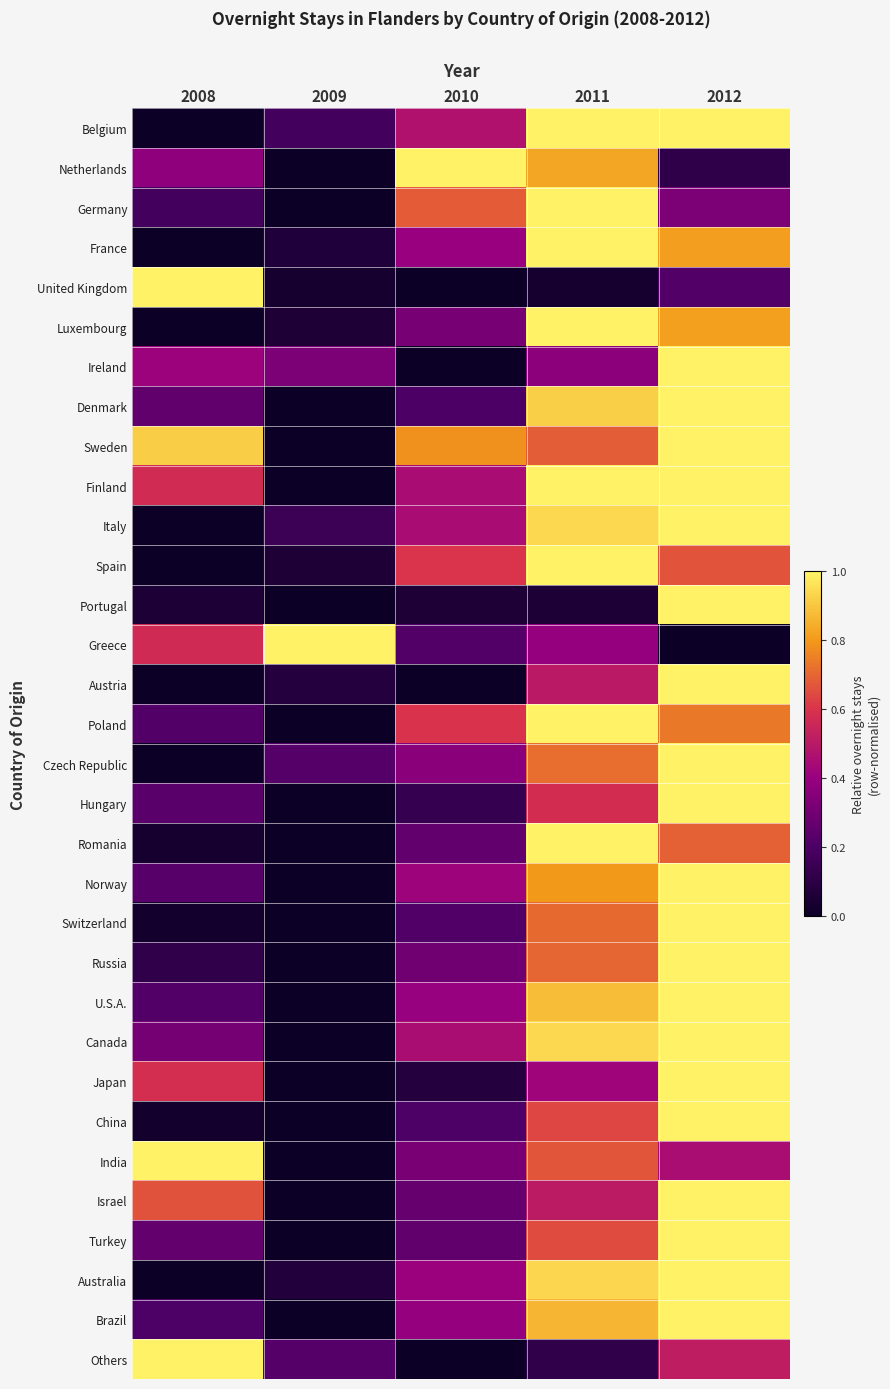

Reading left to right, what are all the values shown in this chart?

Belgium: 2008=0.0	2009=0.2	2010=0.5	2011=1.0	2012=1.0
Netherlands: 2008=0.4	2009=0.0	2010=1.0	2011=0.8	2012=0.1
Germany: 2008=0.2	2009=0.0	2010=0.7	2011=1.0	2012=0.3
France: 2008=0.0	2009=0.1	2010=0.4	2011=1.0	2012=0.8
United Kingdom: 2008=1.0	2009=0.0	2010=0.0	2011=0.0	2012=0.2
Luxembourg: 2008=0.0	2009=0.1	2010=0.3	2011=1.0	2012=0.8
Ireland: 2008=0.4	2009=0.3	2010=0.0	2011=0.4	2012=1.0
Denmark: 2008=0.3	2009=0.0	2010=0.2	2011=0.9	2012=1.0
Sweden: 2008=0.9	2009=0.0	2010=0.8	2011=0.7	2012=1.0
Finland: 2008=0.6	2009=0.0	2010=0.5	2011=1.0	2012=1.0
Italy: 2008=0.0	2009=0.2	2010=0.5	2011=0.9	2012=1.0
Spain: 2008=0.0	2009=0.1	2010=0.6	2011=1.0	2012=0.7
Portugal: 2008=0.1	2009=0.0	2010=0.1	2011=0.1	2012=1.0
Greece: 2008=0.6	2009=1.0	2010=0.2	2011=0.4	2012=0.0
Austria: 2008=0.0	2009=0.1	2010=0.0	2011=0.5	2012=1.0
Poland: 2008=0.2	2009=0.0	2010=0.6	2011=1.0	2012=0.7
Czech Republic: 2008=0.0	2009=0.2	2010=0.4	2011=0.7	2012=1.0
Hungary: 2008=0.2	2009=0.0	2010=0.1	2011=0.6	2012=1.0
Romania: 2008=0.0	2009=0.0	2010=0.3	2011=1.0	2012=0.7
Norway: 2008=0.2	2009=0.0	2010=0.4	2011=0.8	2012=1.0
Switzerland: 2008=0.0	2009=0.0	2010=0.2	2011=0.7	2012=1.0
Russia: 2008=0.1	2009=0.0	2010=0.3	2011=0.7	2012=1.0
U.S.A.: 2008=0.2	2009=0.0	2010=0.4	2011=0.9	2012=1.0
Canada: 2008=0.3	2009=0.0	2010=0.5	2011=0.9	2012=1.0
Japan: 2008=0.6	2009=0.0	2010=0.1	2011=0.4	2012=1.0
China: 2008=0.0	2009=0.0	2010=0.2	2011=0.6	2012=1.0
India: 2008=1.0	2009=0.0	2010=0.3	2011=0.7	2012=0.5
Israel: 2008=0.7	2009=0.0	2010=0.3	2011=0.5	2012=1.0
Turkey: 2008=0.3	2009=0.0	2010=0.3	2011=0.6	2012=1.0
Australia: 2008=0.0	2009=0.1	2010=0.4	2011=0.9	2012=1.0
Brazil: 2008=0.2	2009=0.0	2010=0.4	2011=0.9	2012=1.0
Others: 2008=1.0	2009=0.2	2010=0.0	2011=0.1	2012=0.5